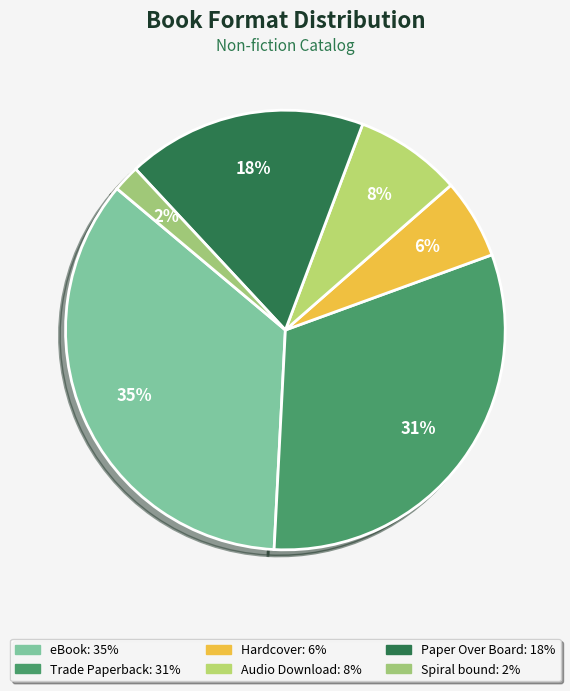

What is the largest slice in the pie chart?

eBook